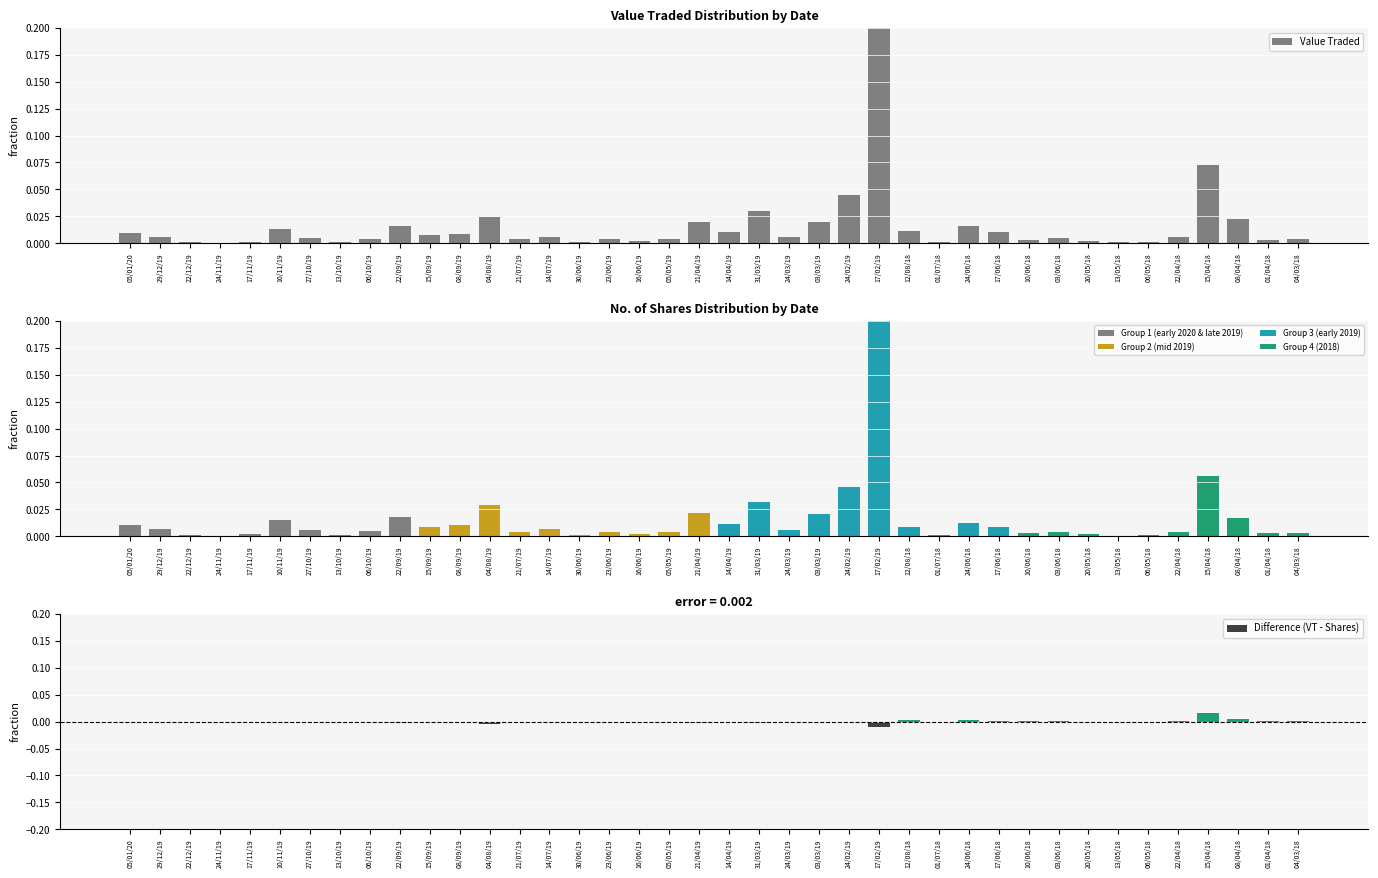

What is the label of the 24th bar from the left?

03/03/19